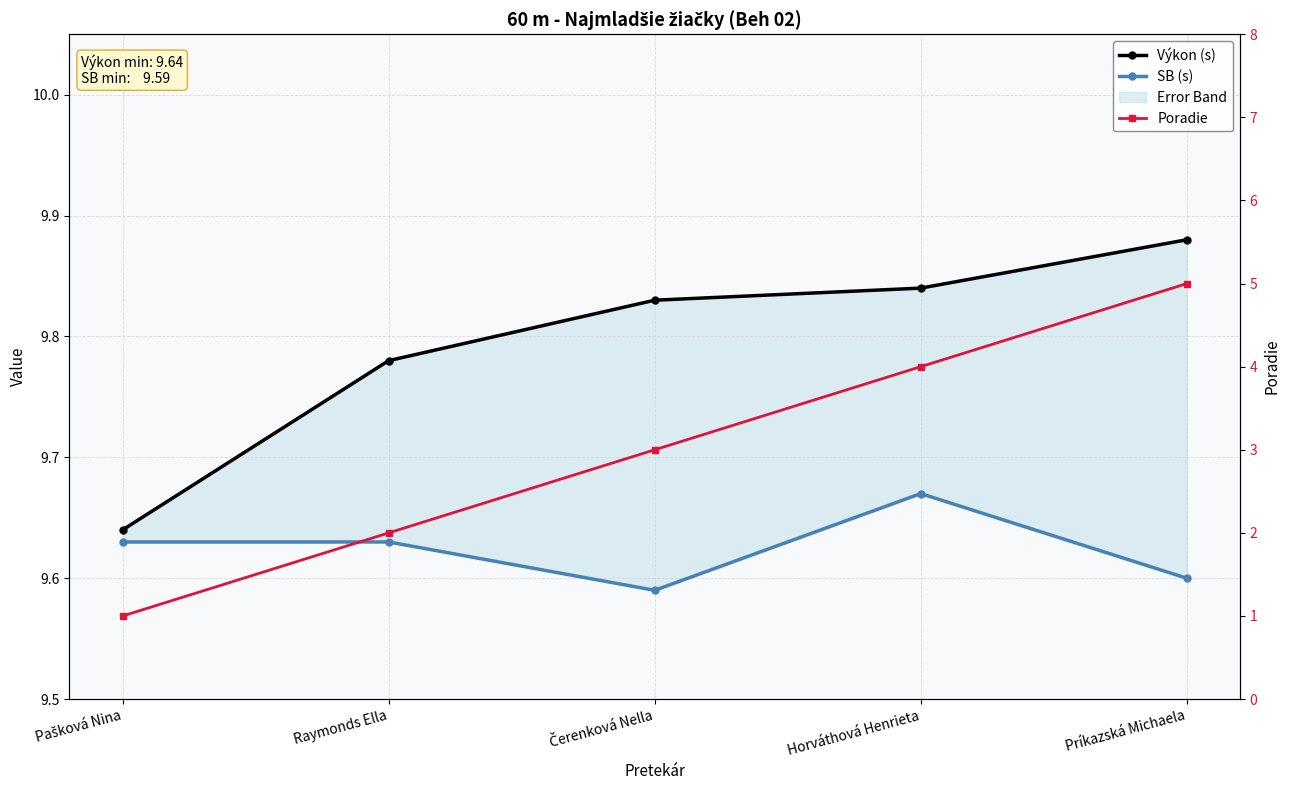

True or false: Poradie has more than 1 points higher than both neighbors.

False